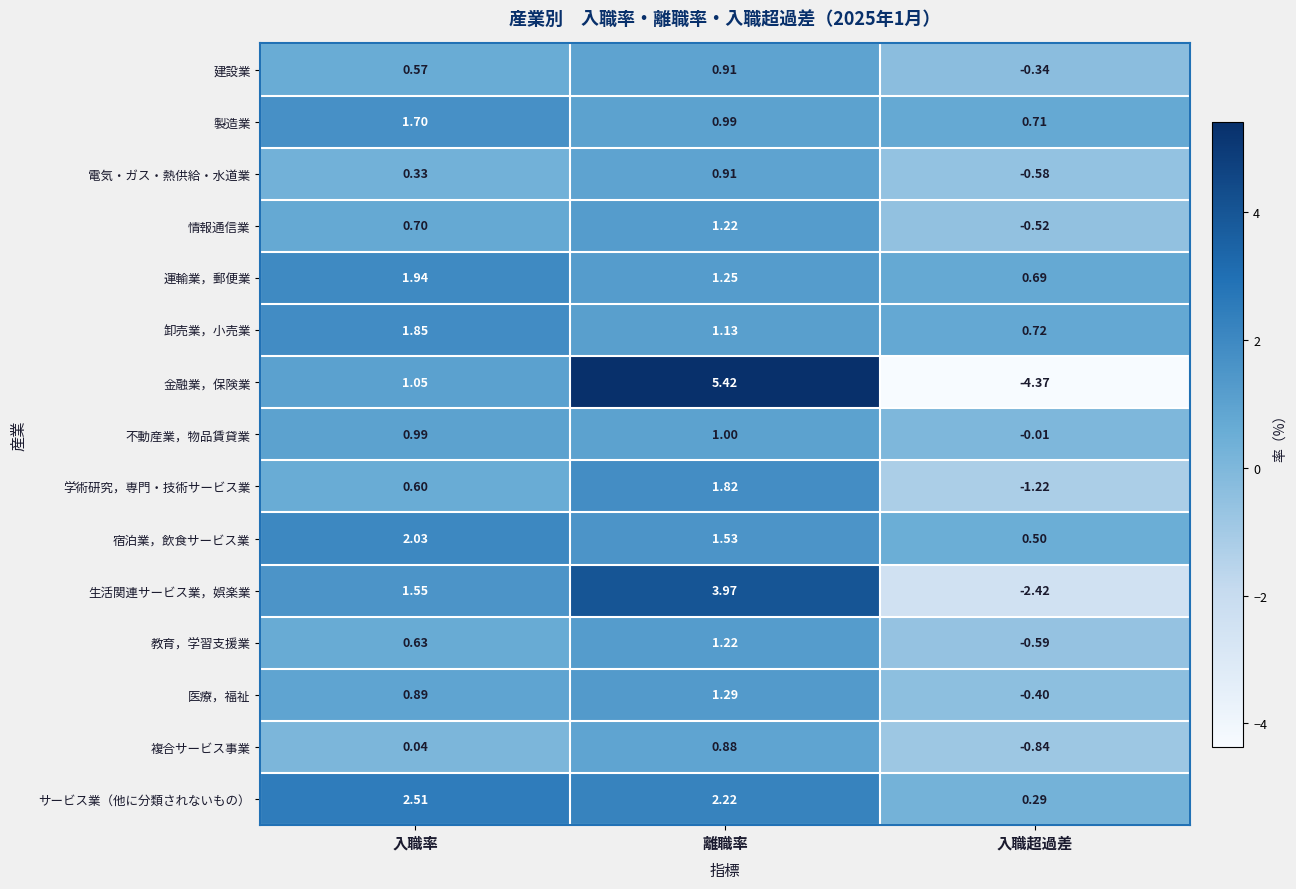

How many values in 電気・ガス・熱供給・水道業 are below zero?

1